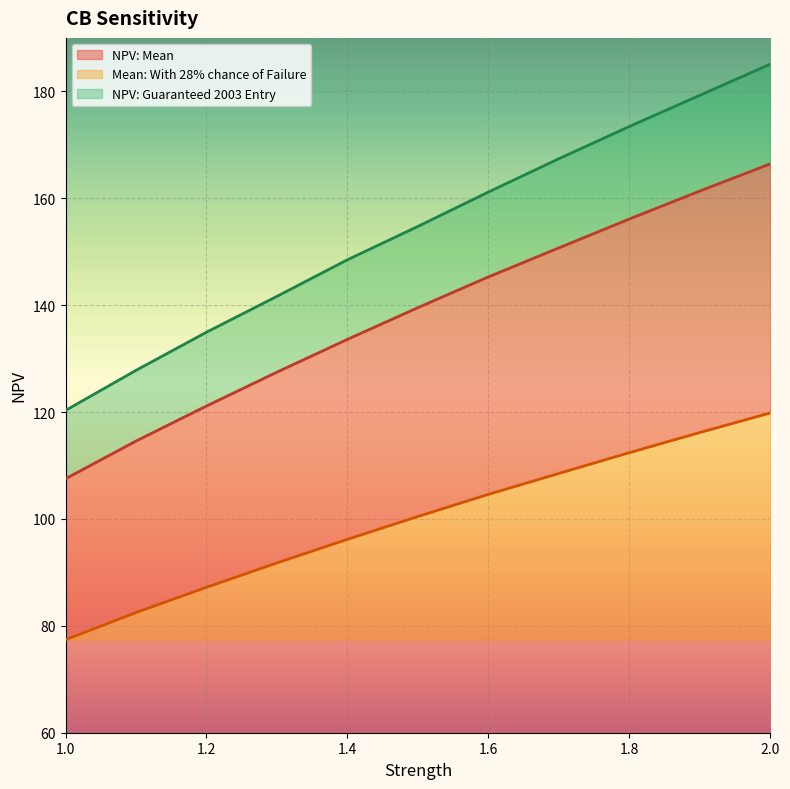

What is the label of the 4th point from the right?

1.7